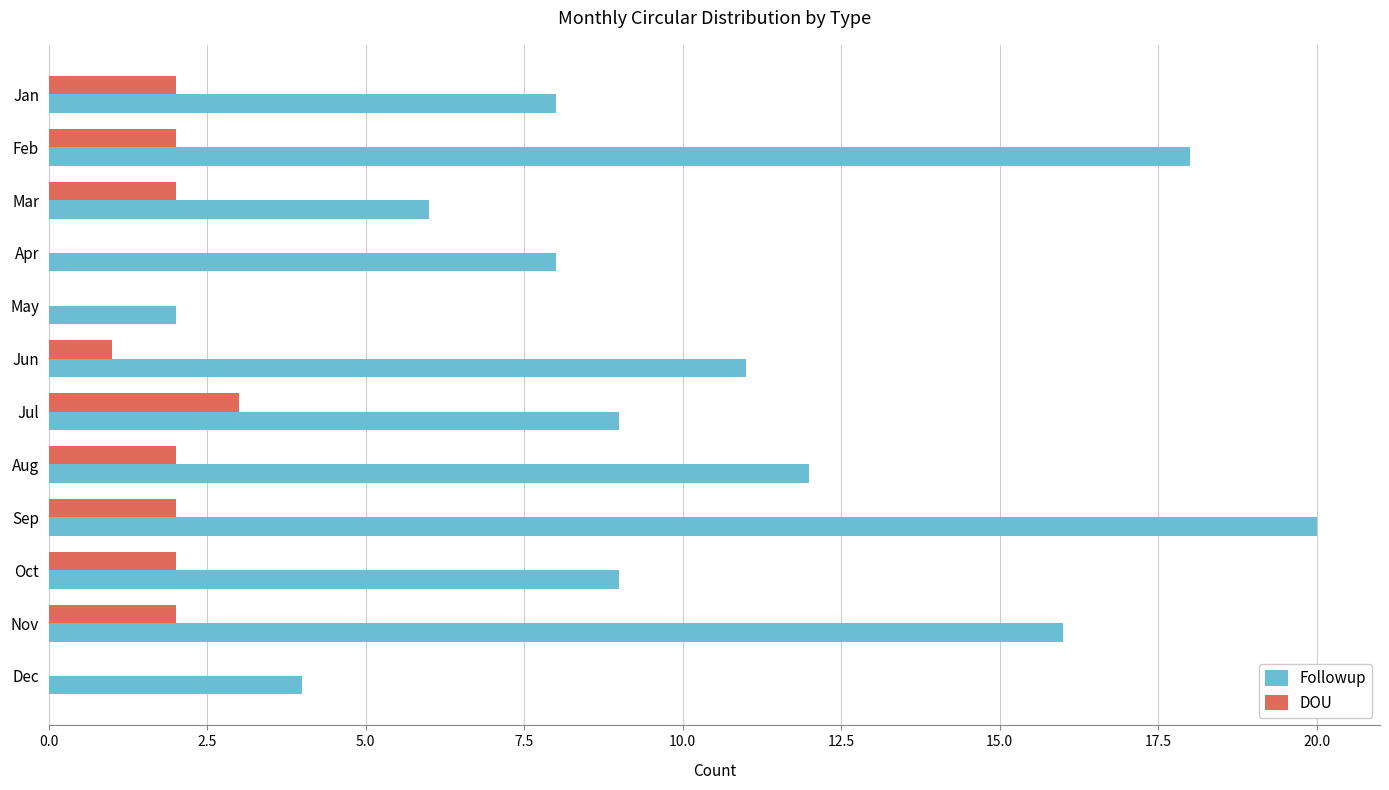

How many categories are shown in the chart?

12